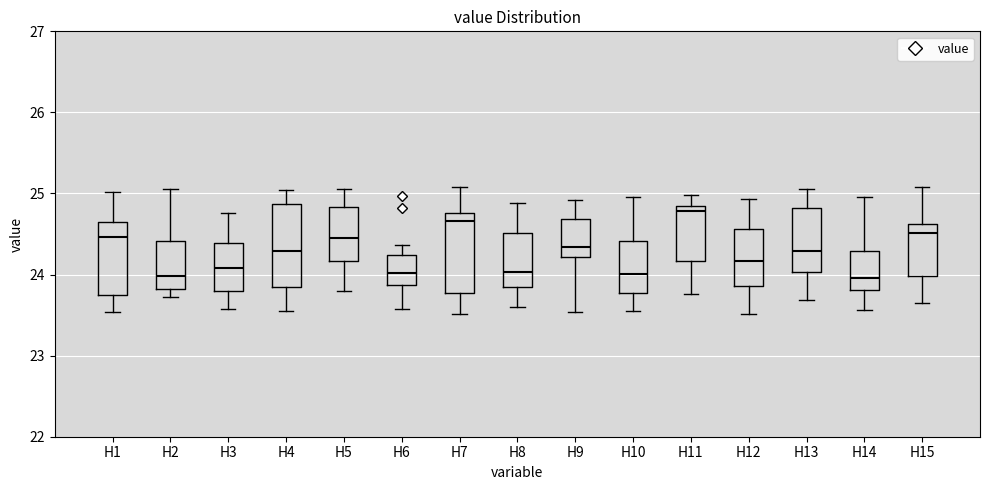

Where does the median line of the box for H15 sit on the y-axis? The values are not printed on the chart, so give them approximately, as read against the axis.

24.5